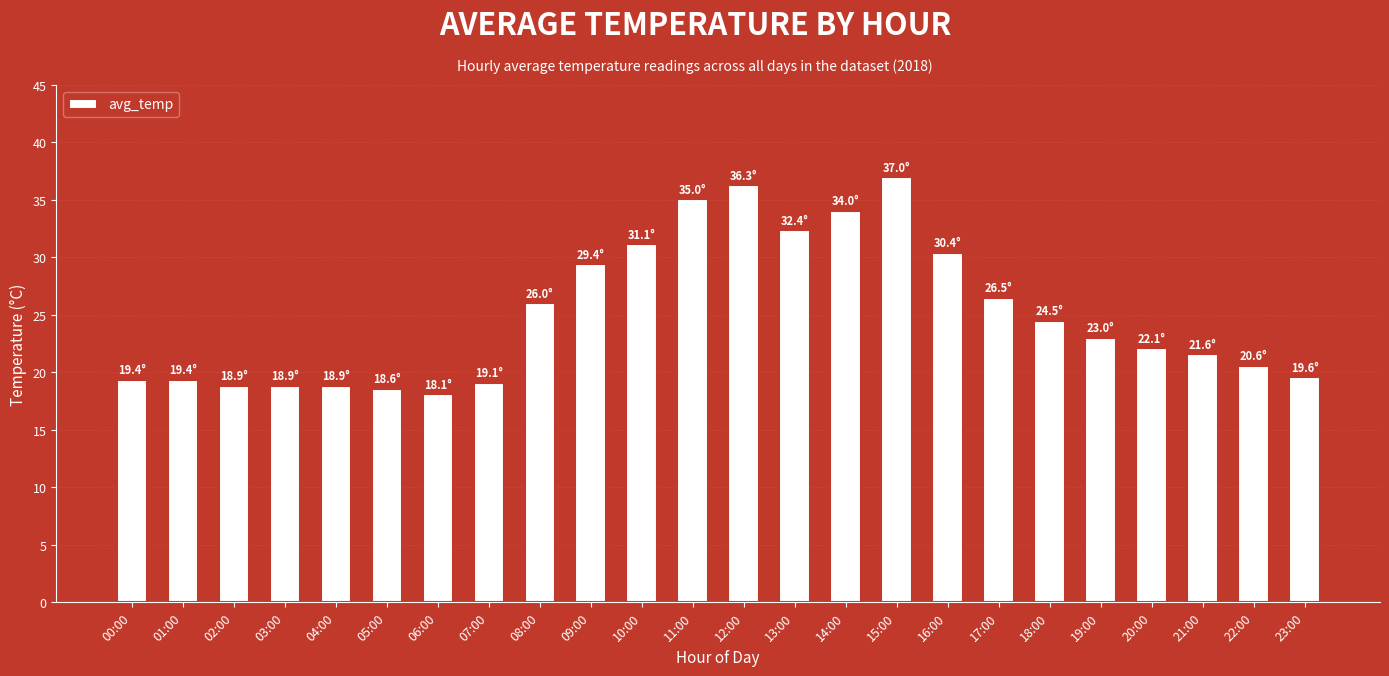

What is the ratio of the value at 05:00 to the value at 08:00?

0.7